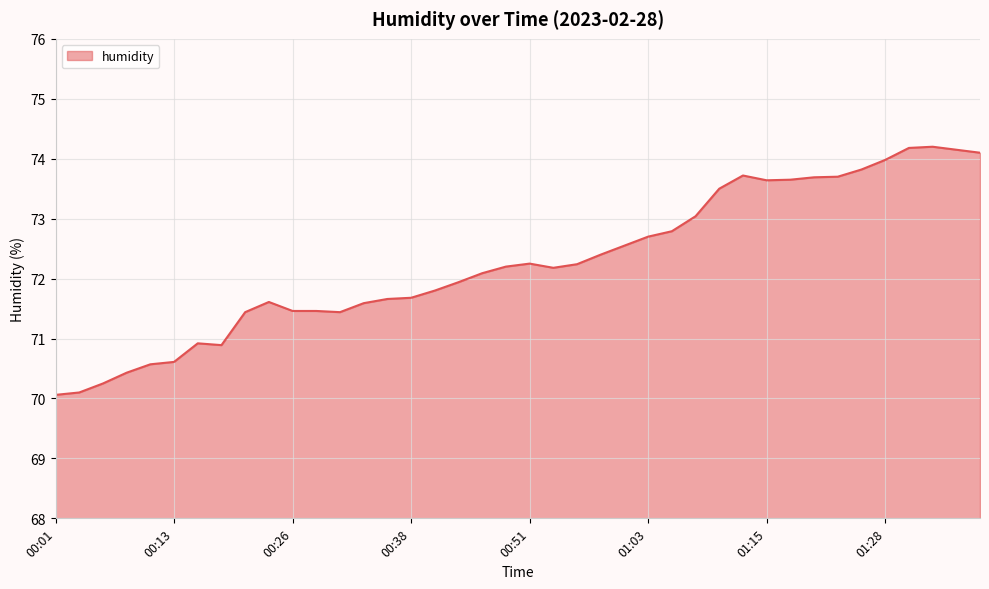

What is the minimum value shown in the chart?

70.1